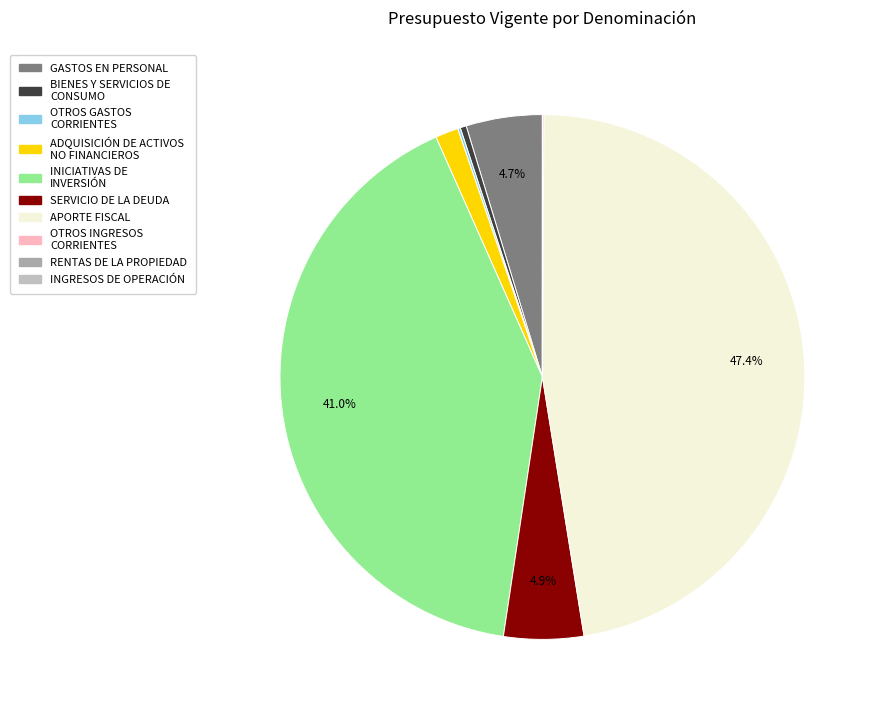

What percentage is the ADQUISICIÓN DE ACTIVOS NO FINANCIEROS slice, to the nearest percent?

1%